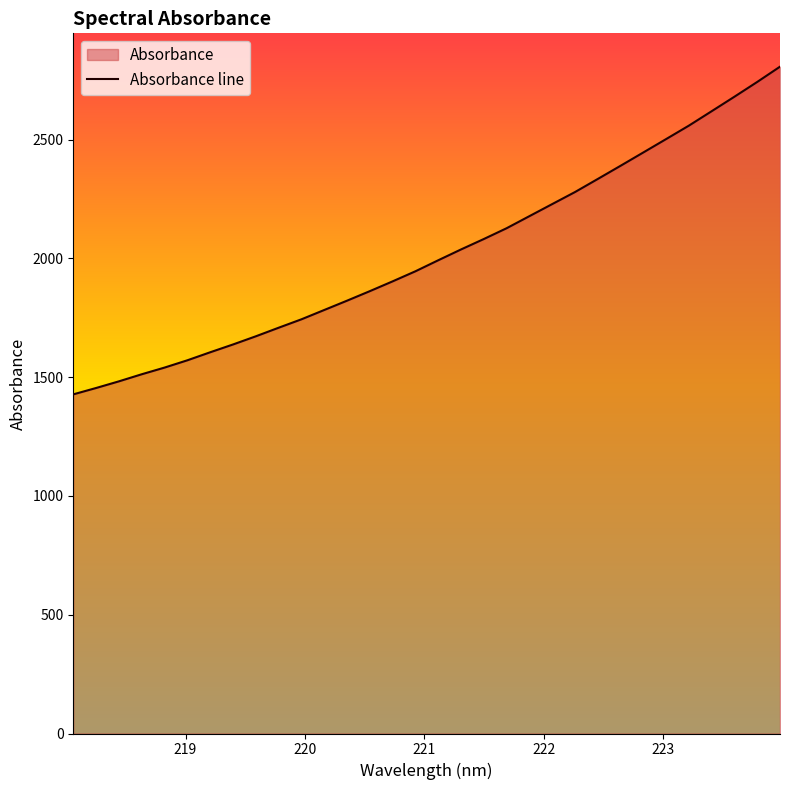

How many lines are shown in the chart?

1